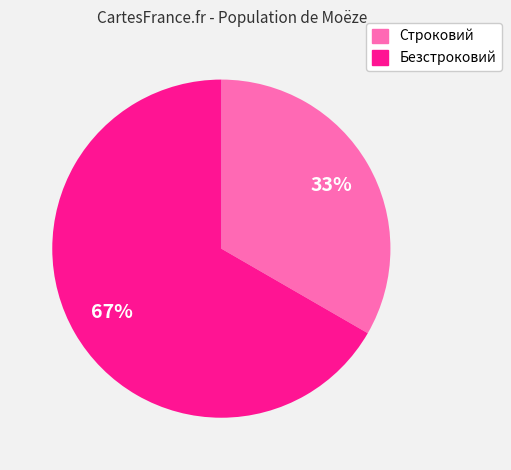

To the nearest percent, what is the average slice percentage?

50%